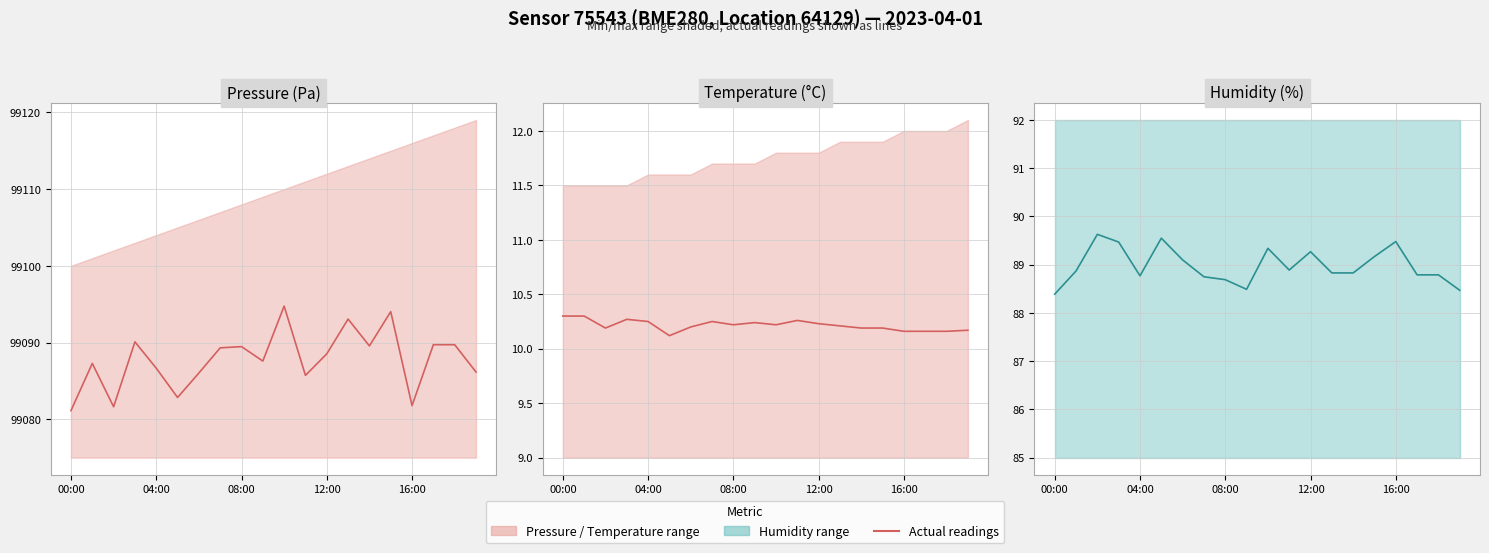

What is the difference between the second highest and second lowest values in the Humidity (%) (actual) series?

1.1